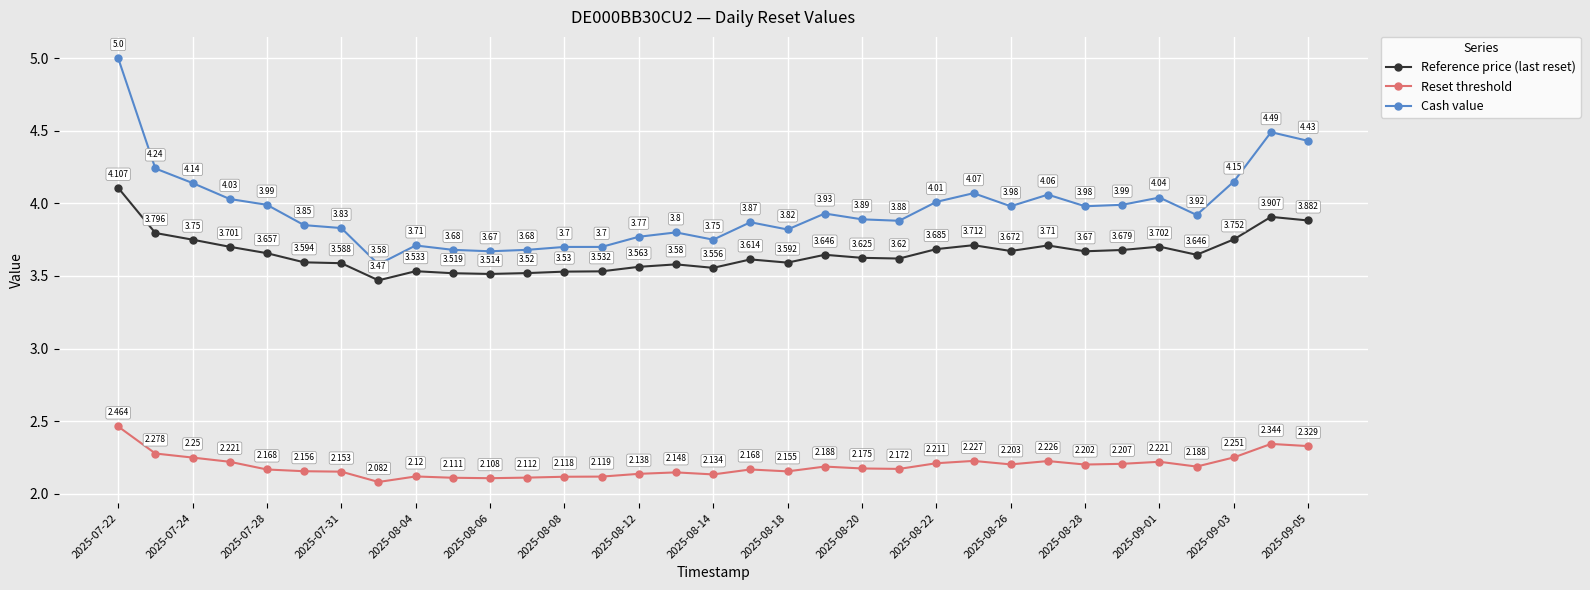

Which series has the largest total across all categories?

Cash value